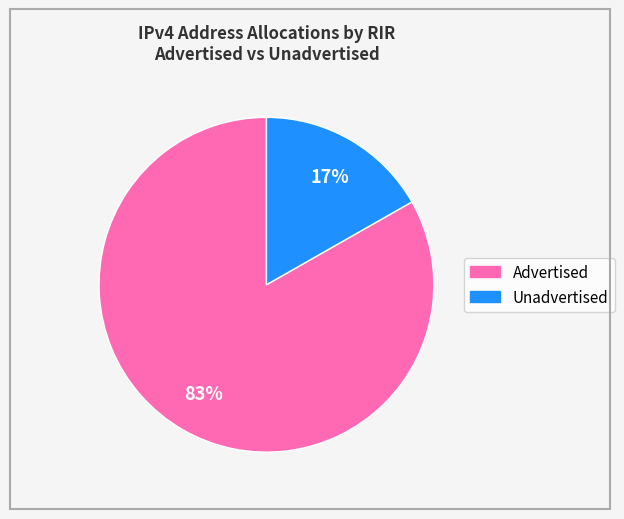

How many slices are in this pie chart?

2